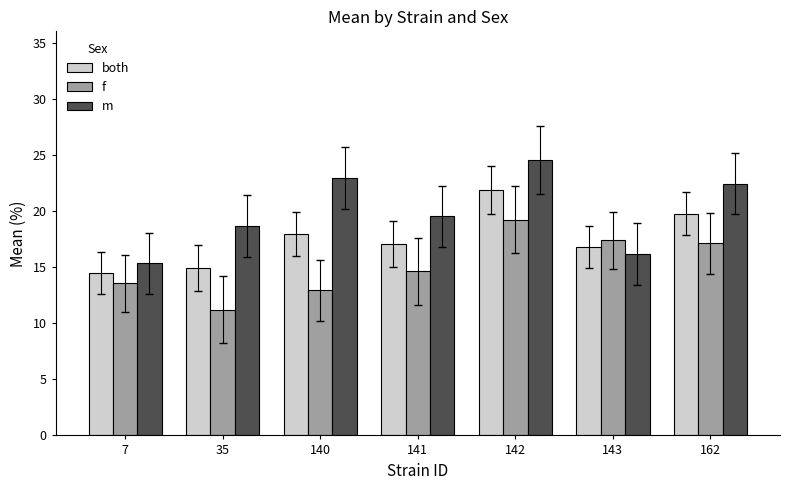

Does the chart contain stacked bars?

No